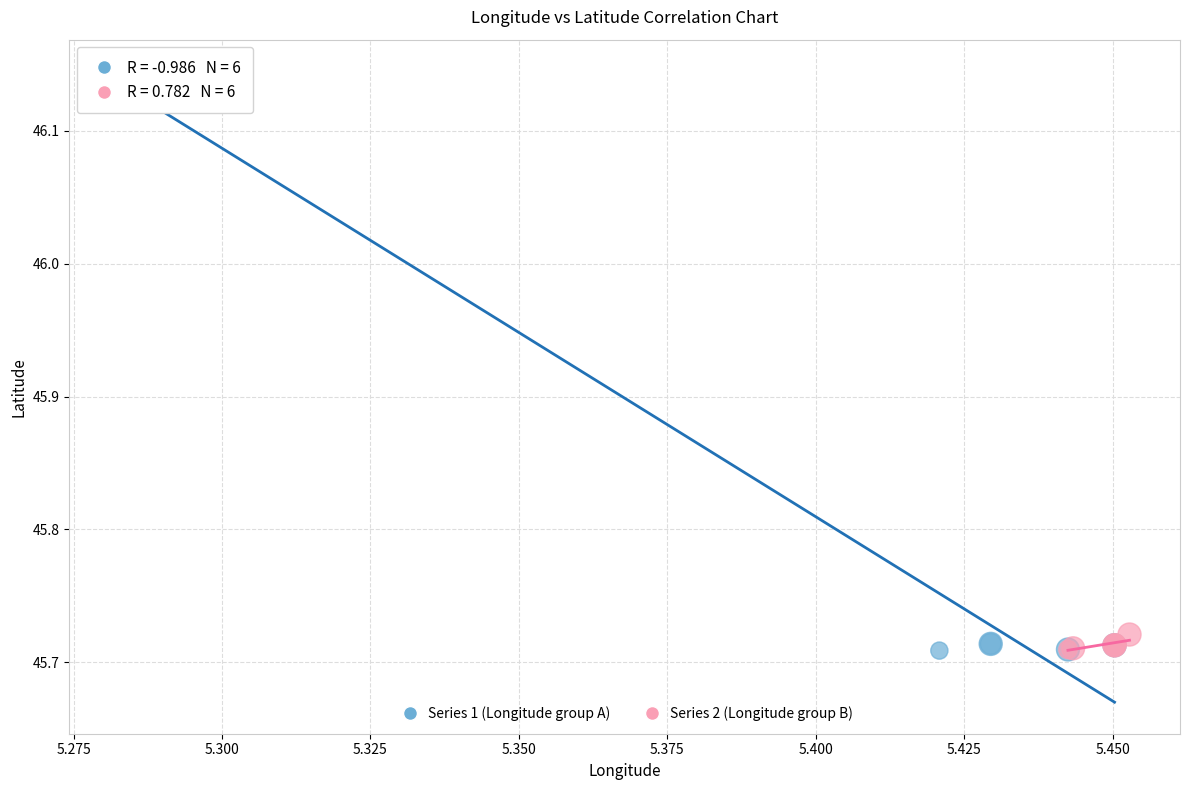

Which series reaches the maximum Y coordinate?

Series 1 (Longitude group A)